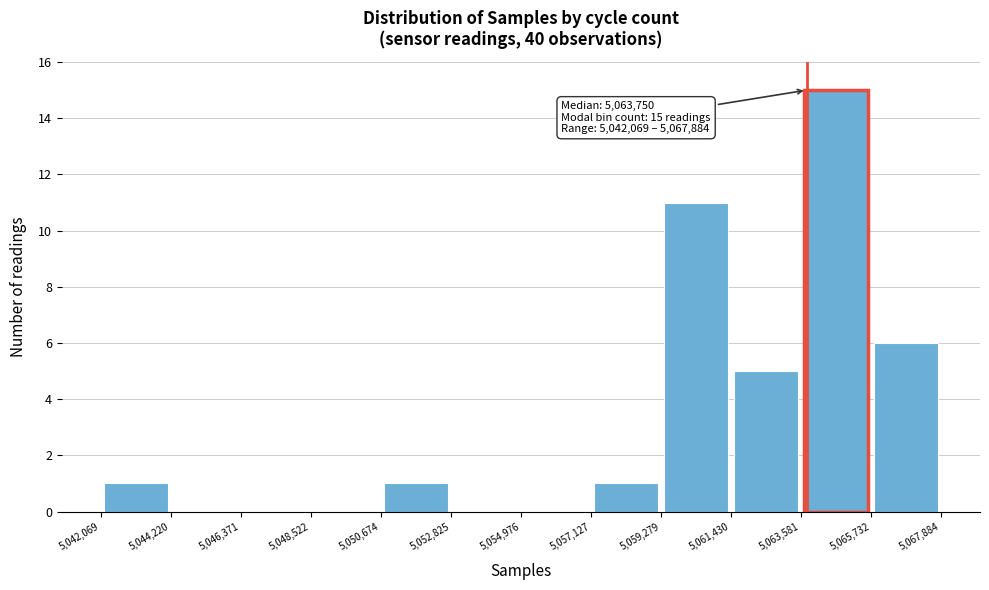

Which range on the x-axis has the tallest bar?

5,063,581 to 5,065,732